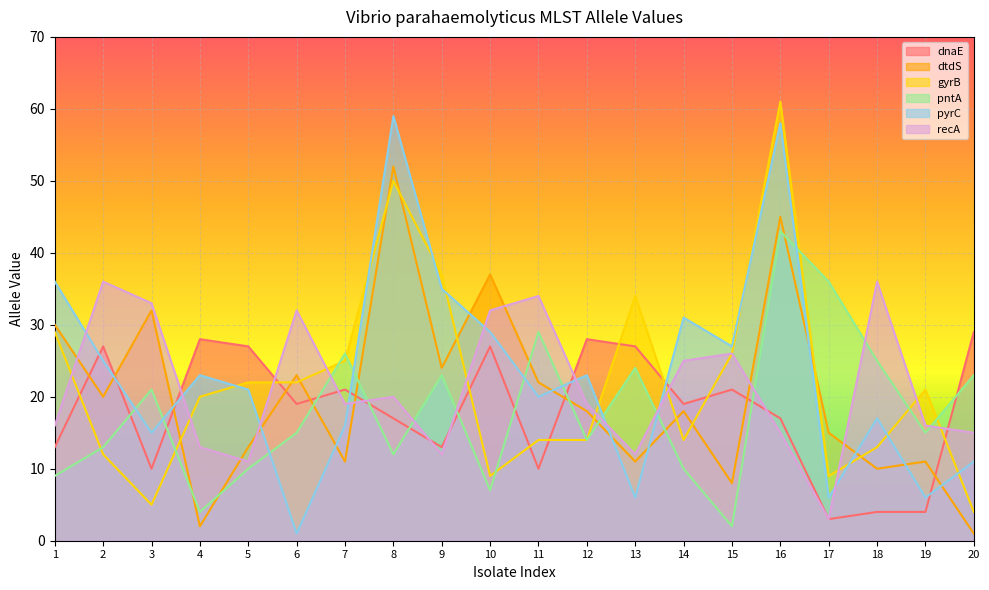

At which category is the sum across all series the highest?

16